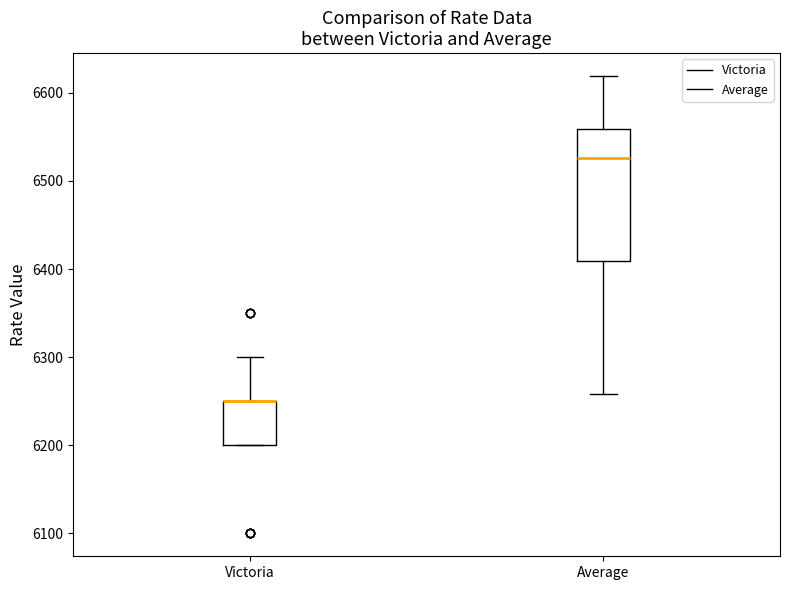

Reading left to right, read every box against the y-axis: the position of its median line, the range the box covers, and the ends of its whiskers. The values are not printed on the chart, so give them approximately, as read against the axis.

Victoria: median 6250 (drawn on the box's upper edge), box 6200 to 6250, whiskers 6200 to 6300
Average: median 6530, box 6410 to 6560, whiskers 6260 to 6620